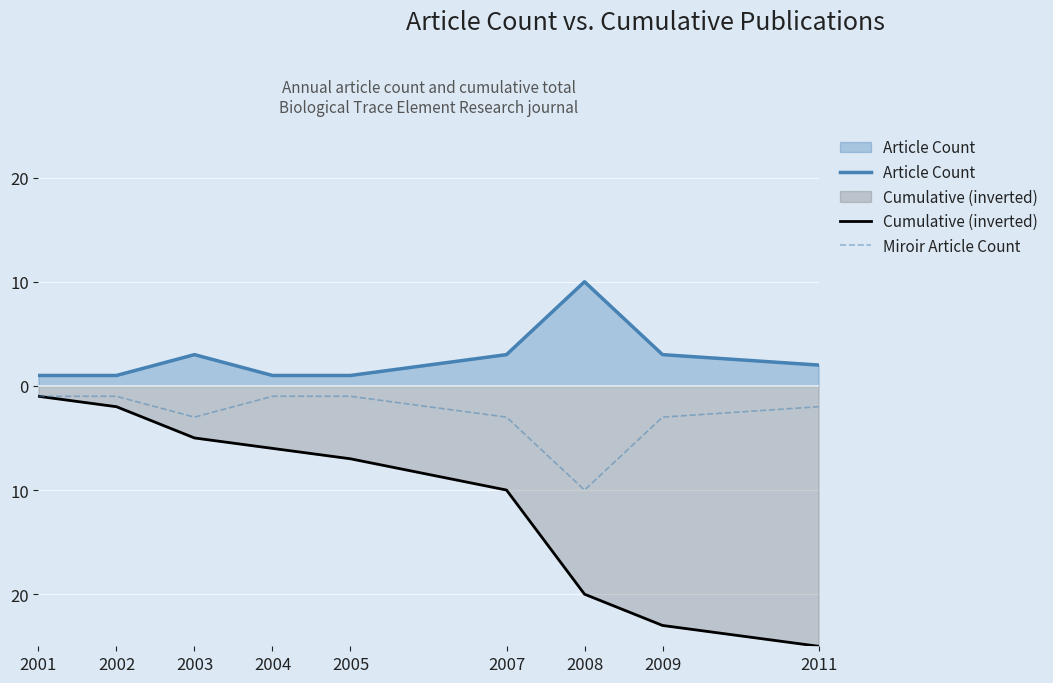

What is the difference between the maximum and minimum values in the Article Count series?

9